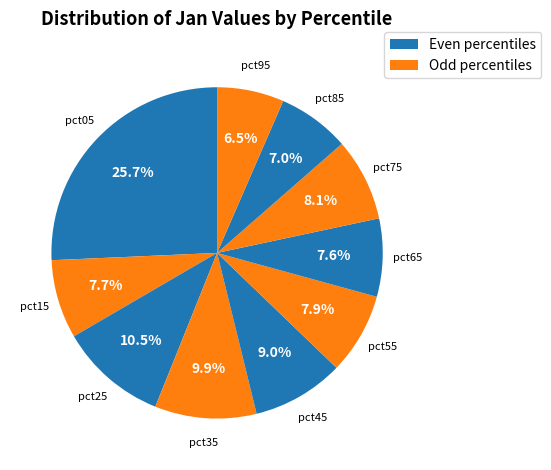

Which slice is the smallest?

pct95